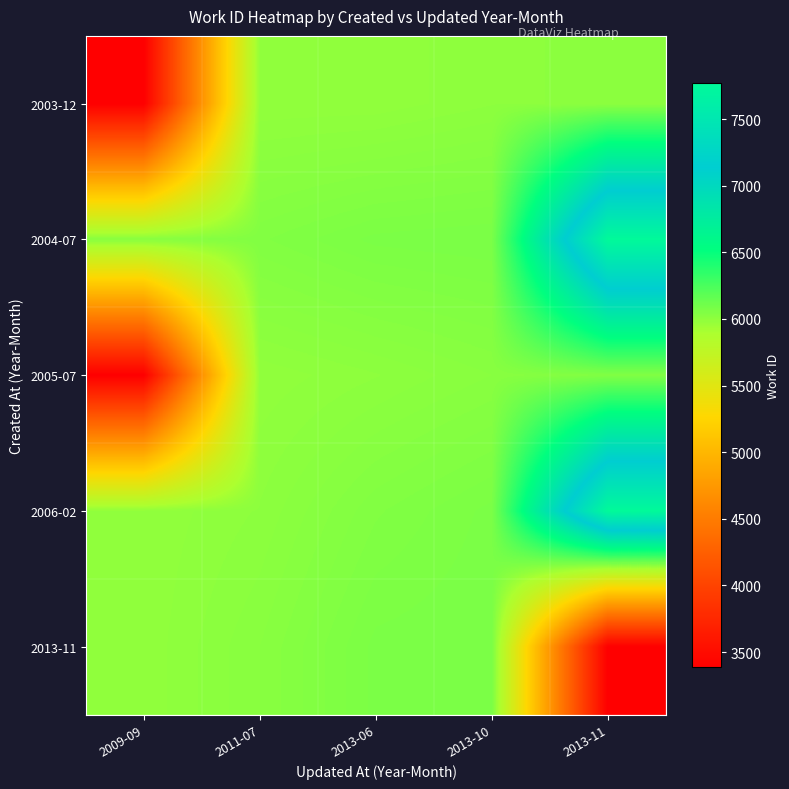

Reading right to left, transcribe all the data shown in this chart.

2003-12: 2013-11=6007	2013-10=6005	2013-06=5991	2011-07=5990	2009-09=3387
2004-07: 2013-11=7769	2013-10=6074	2013-06=6069	2011-07=6047	2009-09=6023
2005-07: 2013-11=6047	2013-10=6023	2013-06=6005	2011-07=5991	2009-09=3387
2006-02: 2013-11=7769	2013-10=6069	2013-06=6047	2011-07=6007	2009-09=5990
2013-11: 2013-11=3387	2013-10=6074	2013-06=6069	2011-07=6023	2009-09=5991